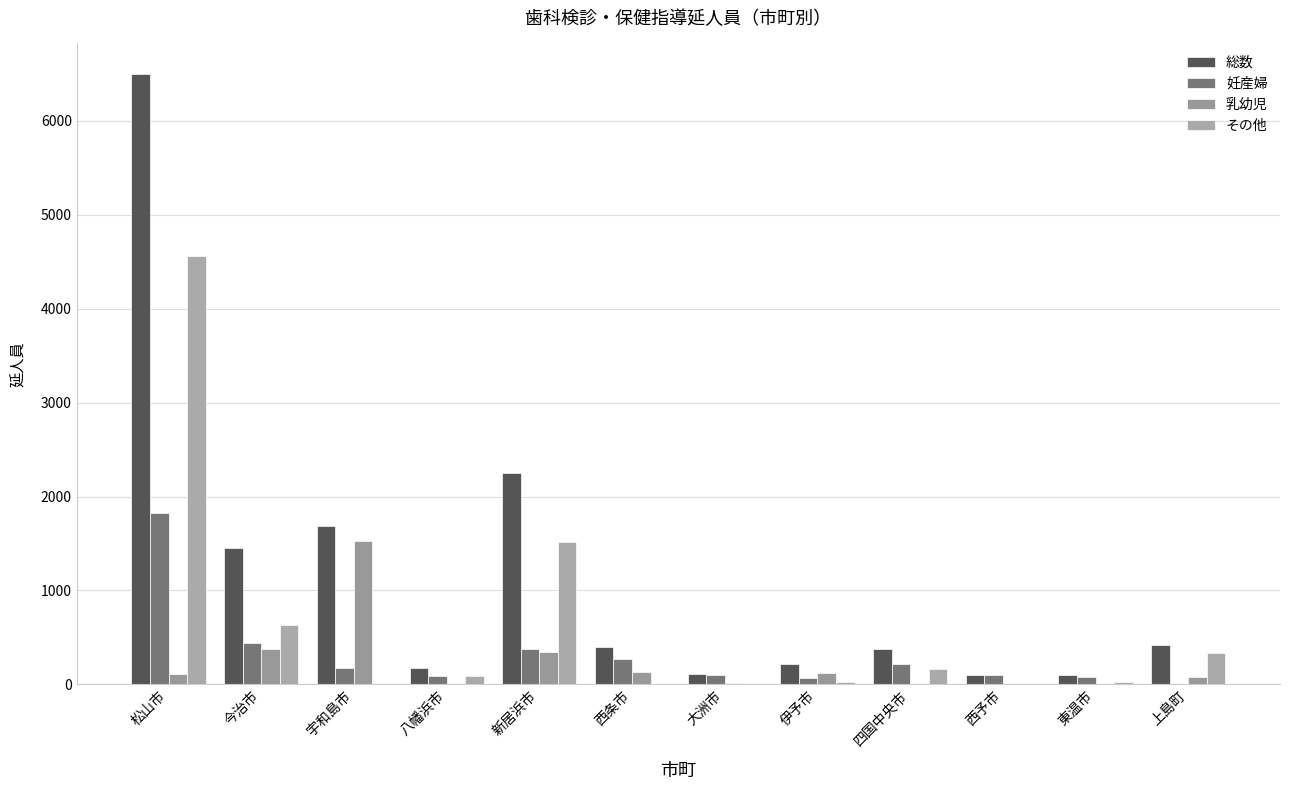

What are all the series names shown in the legend?

総数, 妊産婦, 乳幼児, その他